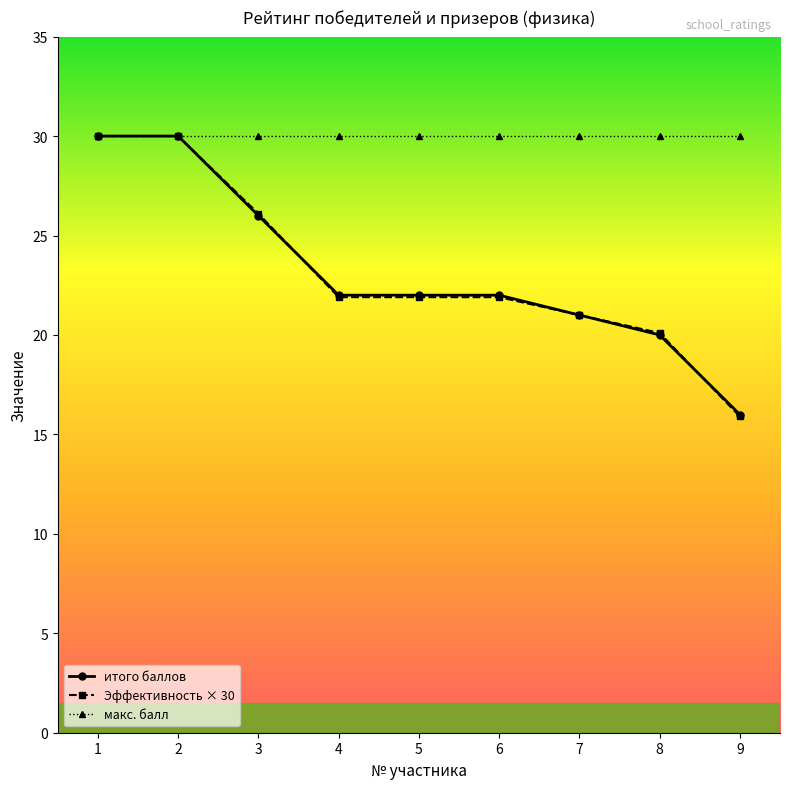

What is the sum of the Эффективность × 30 values at 5 and 2?

51.9